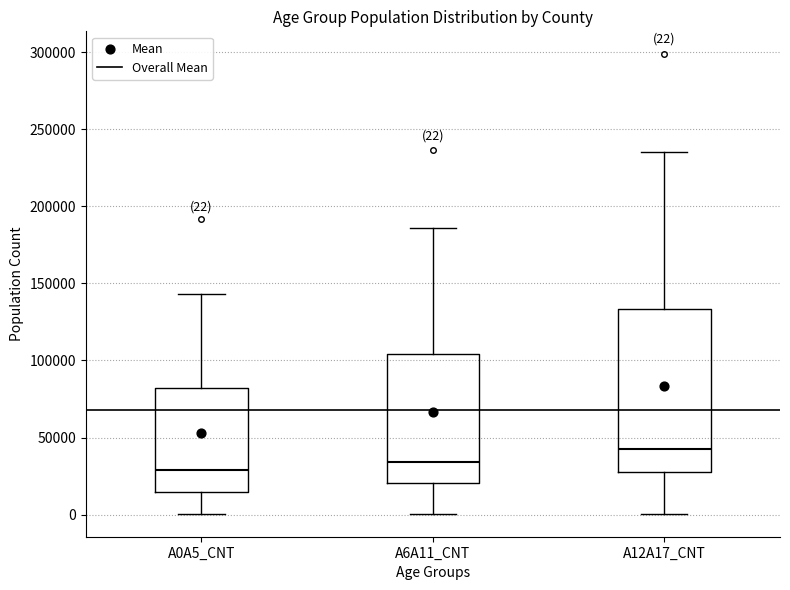

Which box is the tallest, from its lower edge to its upper edge?

A12A17_CNT